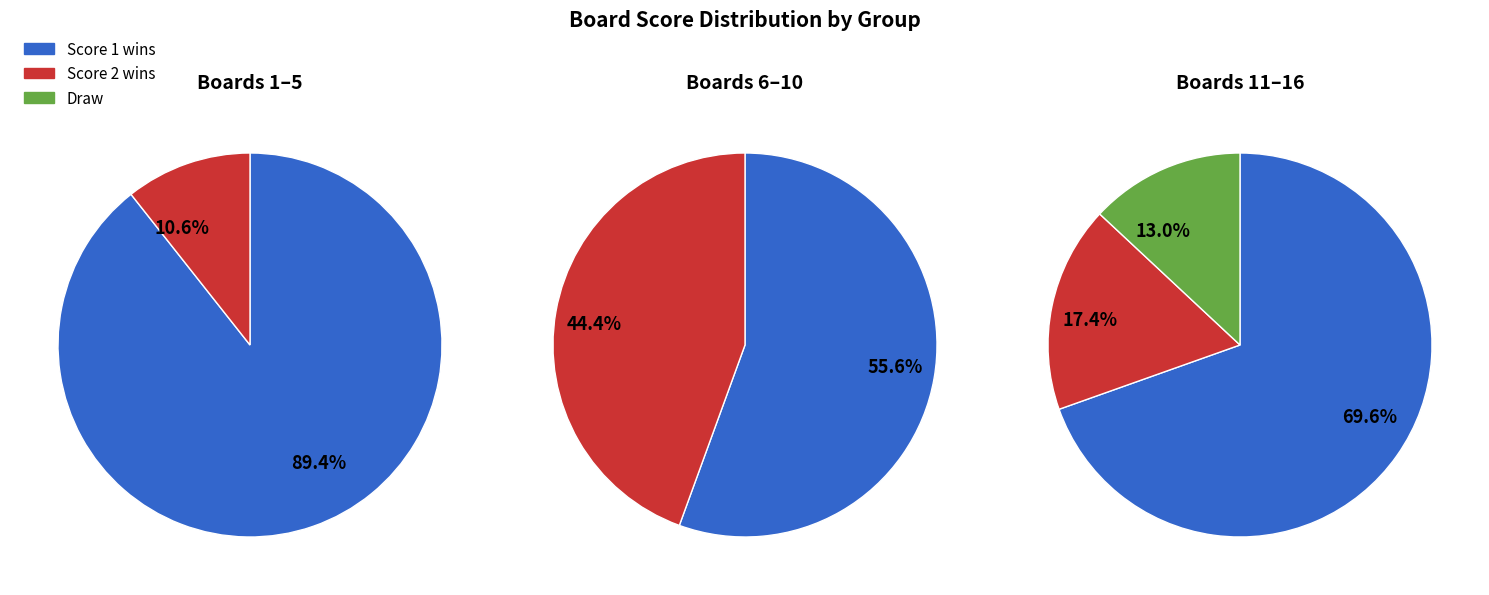

The 14 slice represents 1% of the pie. True or false?

False